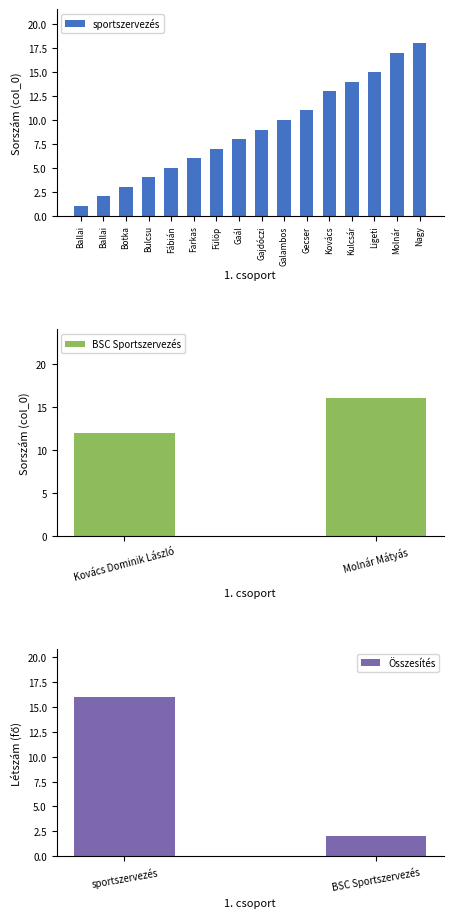

Does the chart contain any negative values?

No